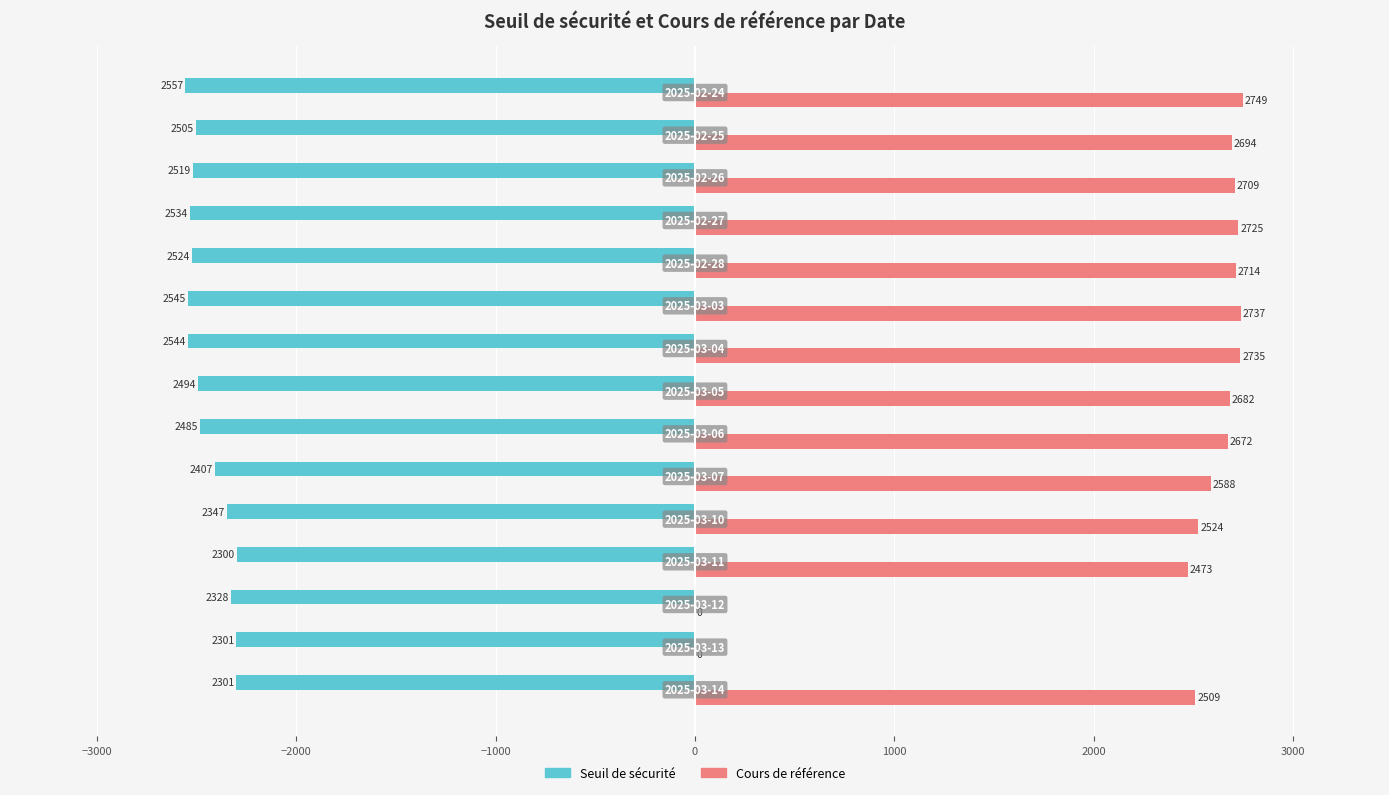

What is the sum of all Cours de référence values?

34511.0